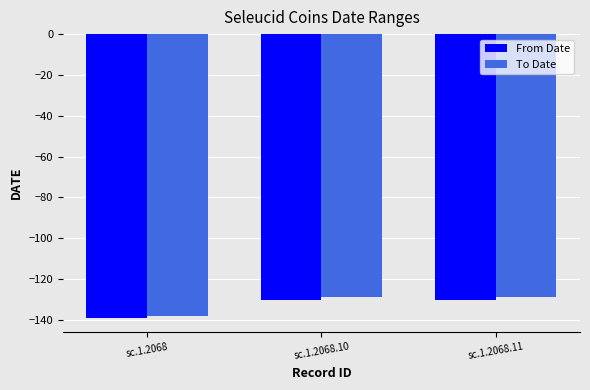

What is the sum of all To Date values?

-396